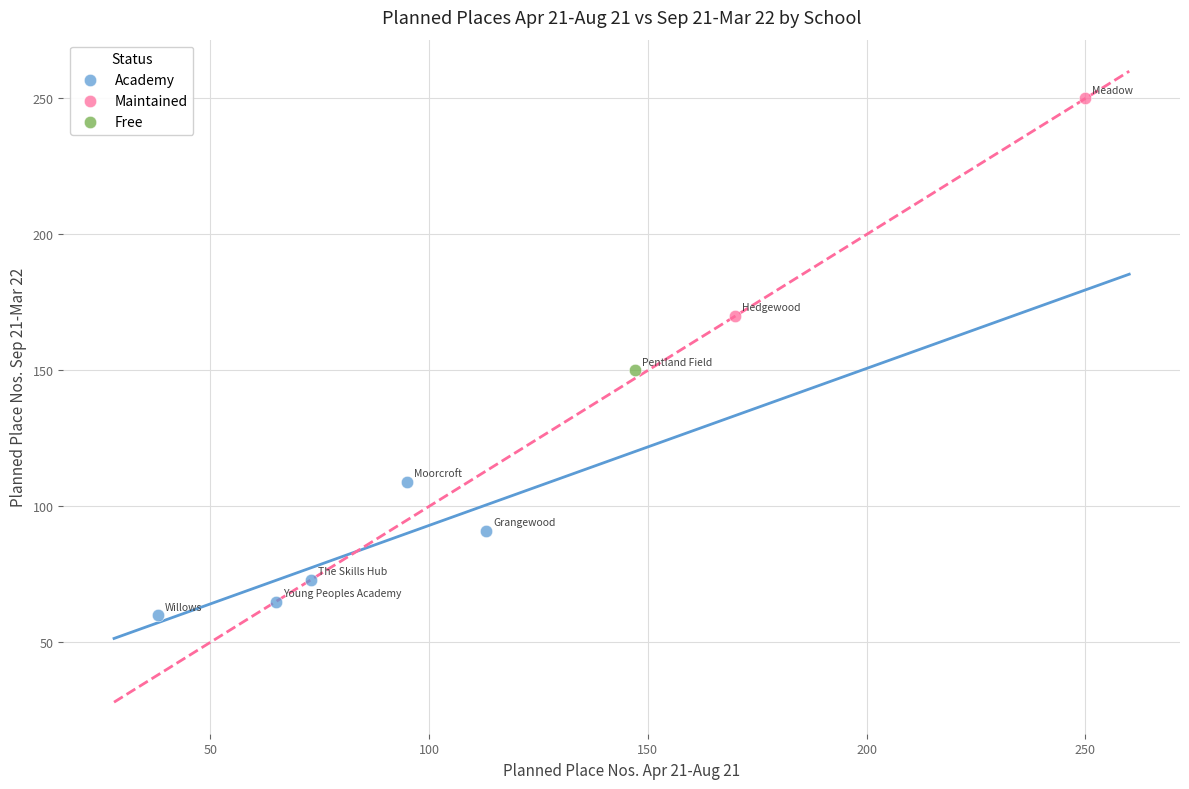

Which series reaches the maximum Y coordinate?

Maintained